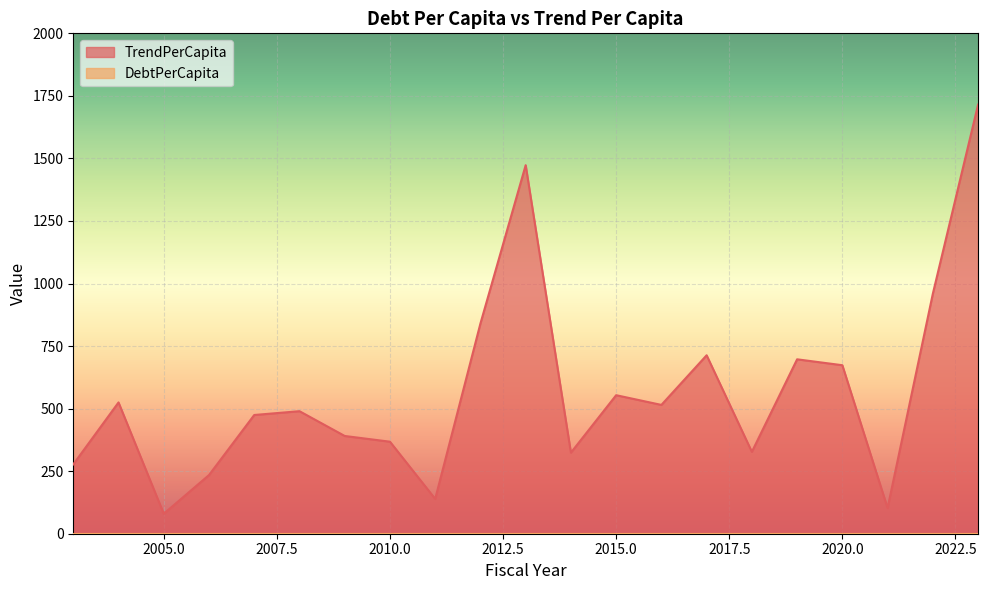

List the labels in order of value, smallest first.

2005, 2021, 2011, 2006, 2003, 2014, 2018, 2010, 2009, 2007, 2008, 2016, 2004, 2015, 2020, 2019, 2017, 2012, 2022, 2013, 2023